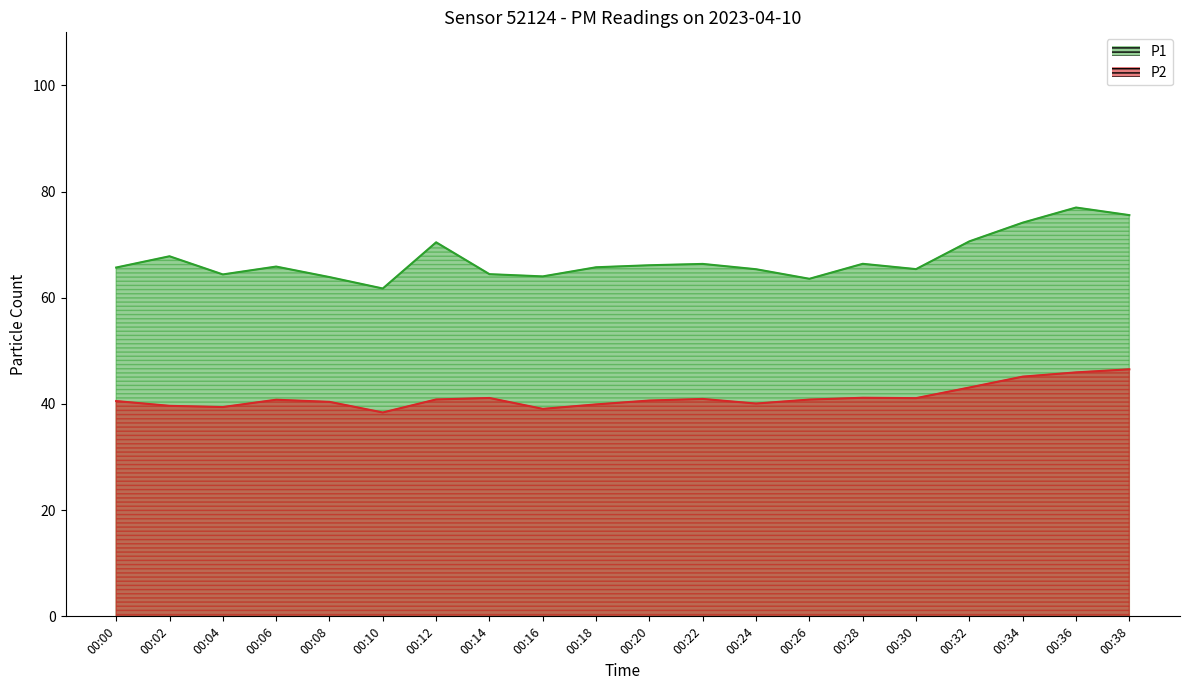

How many lines are shown in the chart?

2